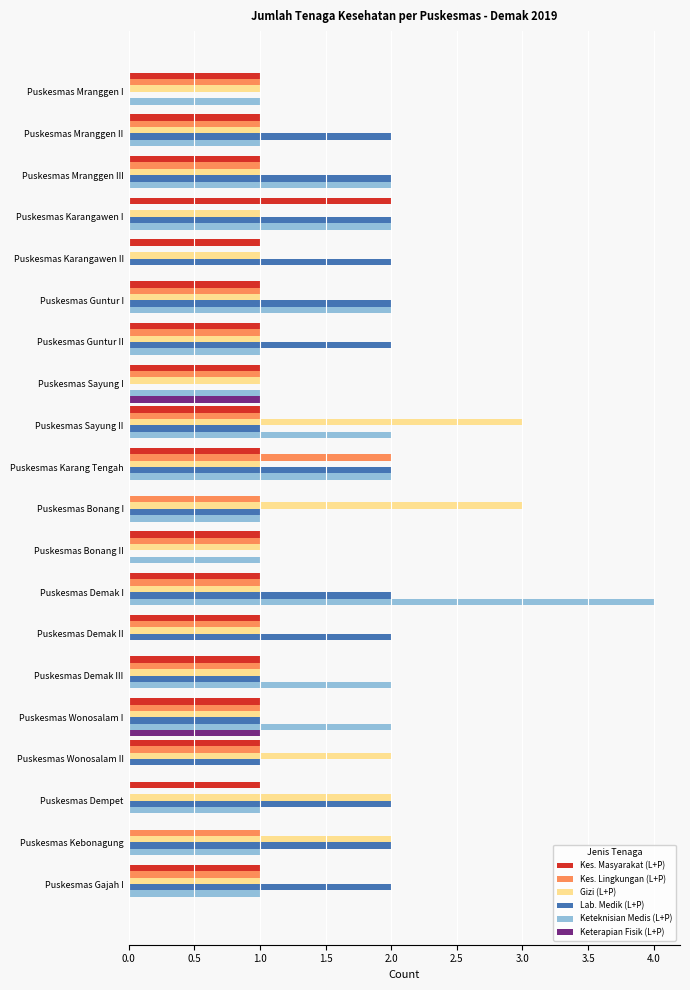

The value of Keterapian Fisik (L+P) at Puskesmas Mranggen III is 0. True or false?

True